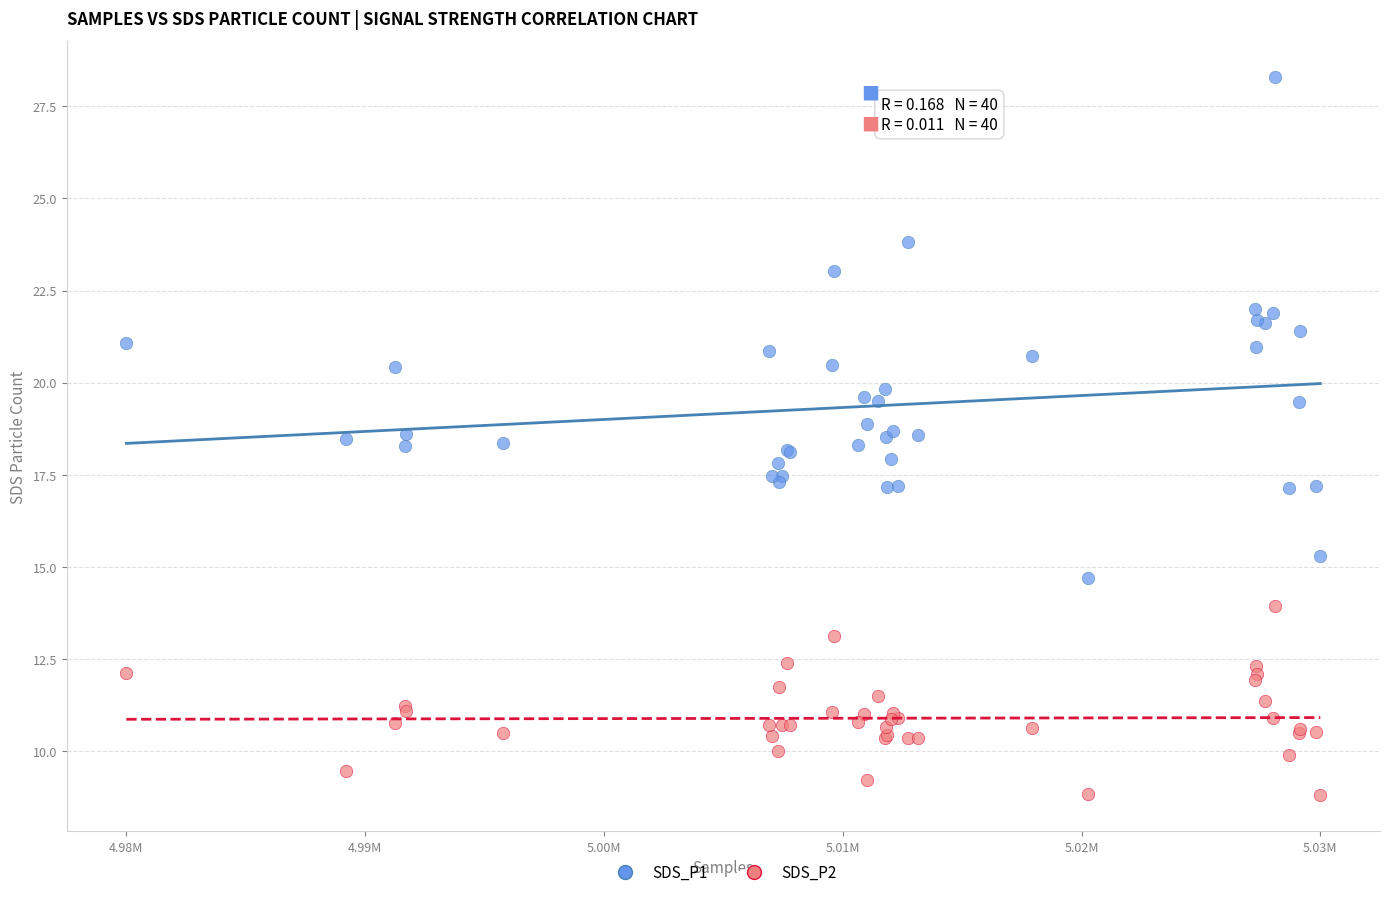

What is the X range (max minus min) for the scatter plot?

51275.0